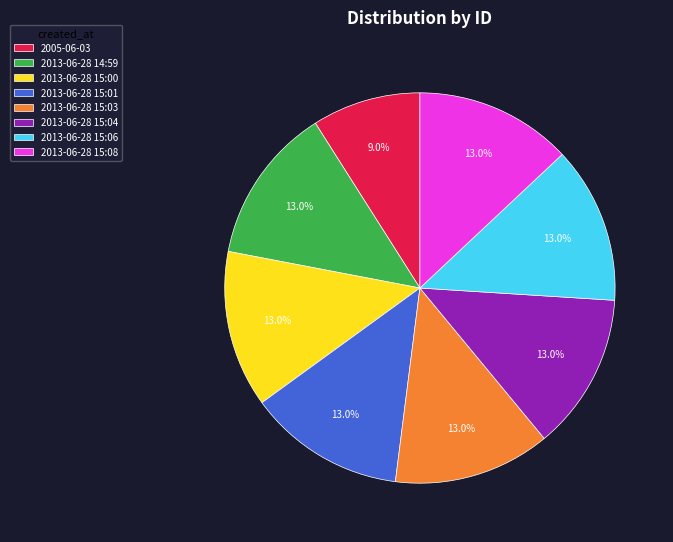

What percentage is the 2013-06-28 15:01 slice, to the nearest percent?

13%